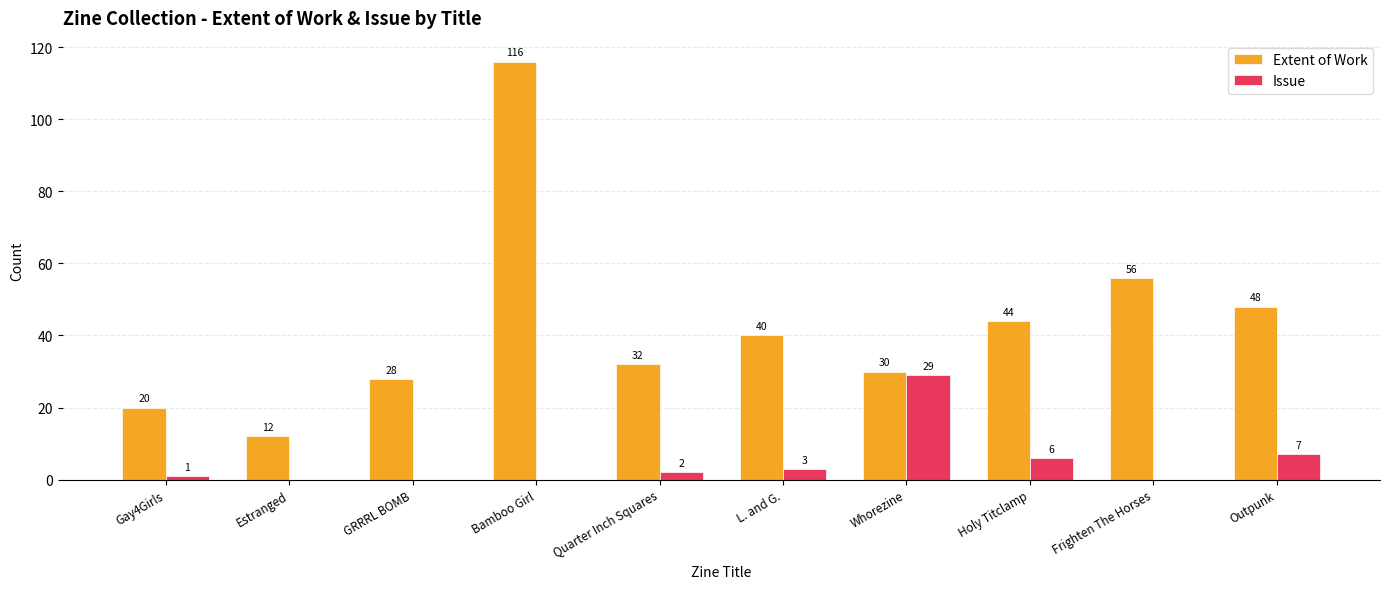

What are all the series names shown in the legend?

Extent of Work, Issue